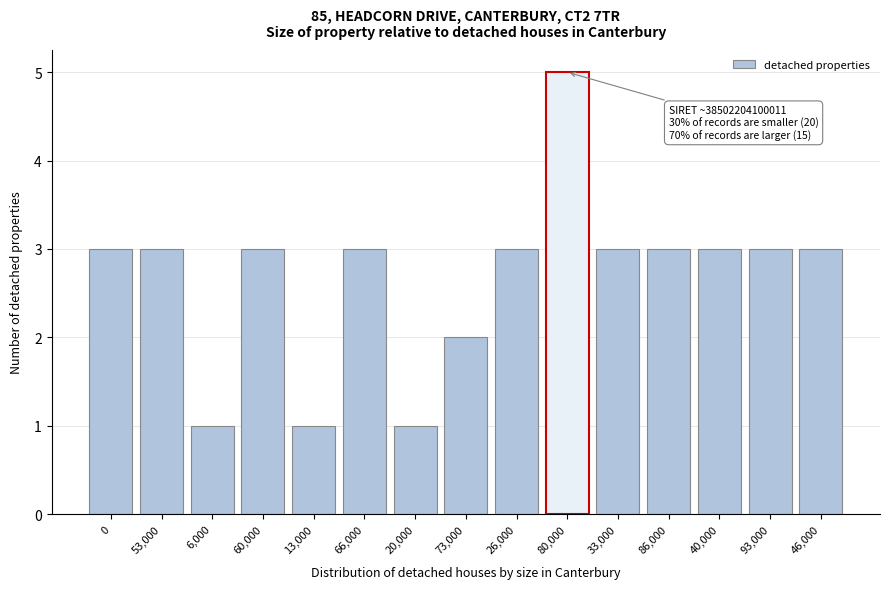

Reading right to left, extract all data points from this chart.

46,000=3	93,000=3	40,000=3	86,000=3	33,000=3	80,000=5	26,000=3	73,000=2	20,000=1	66,000=3	13,000=1	60,000=3	6,000=1	53,000=3	0=3